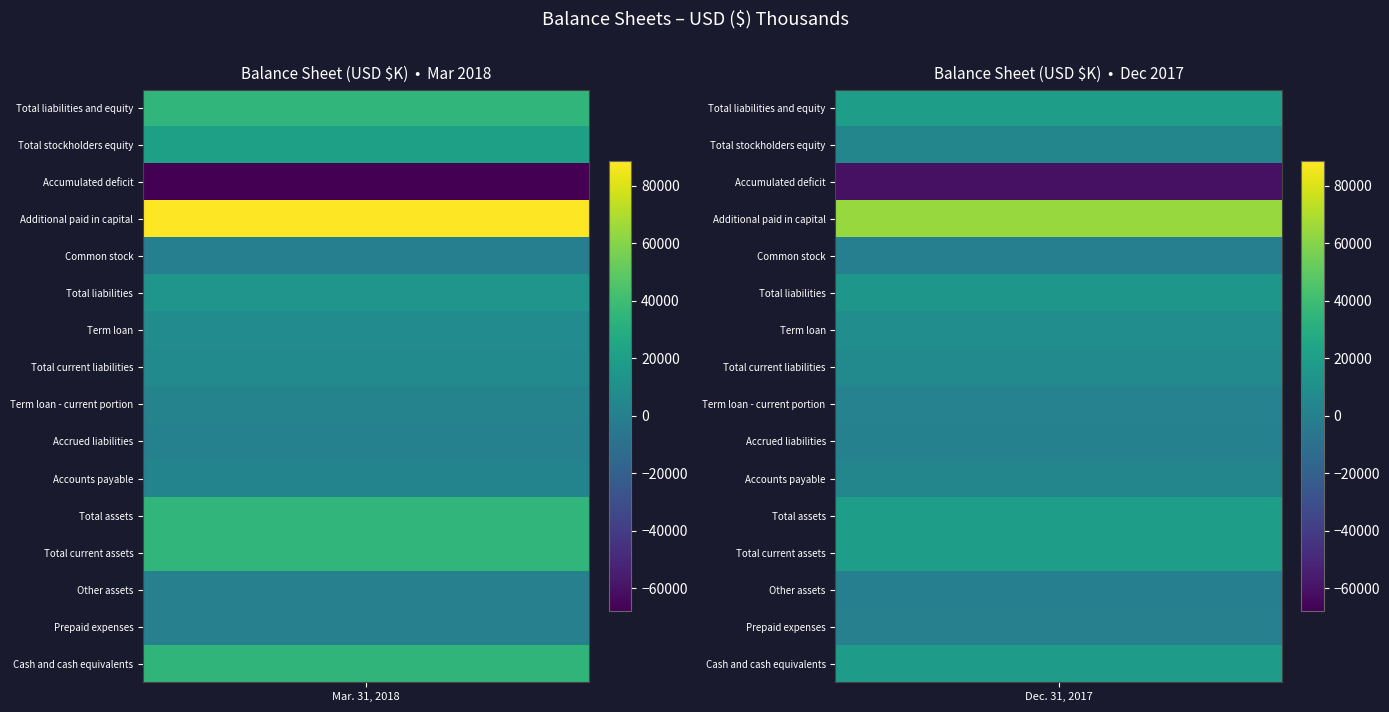

Count the number of data series in this chart.

16